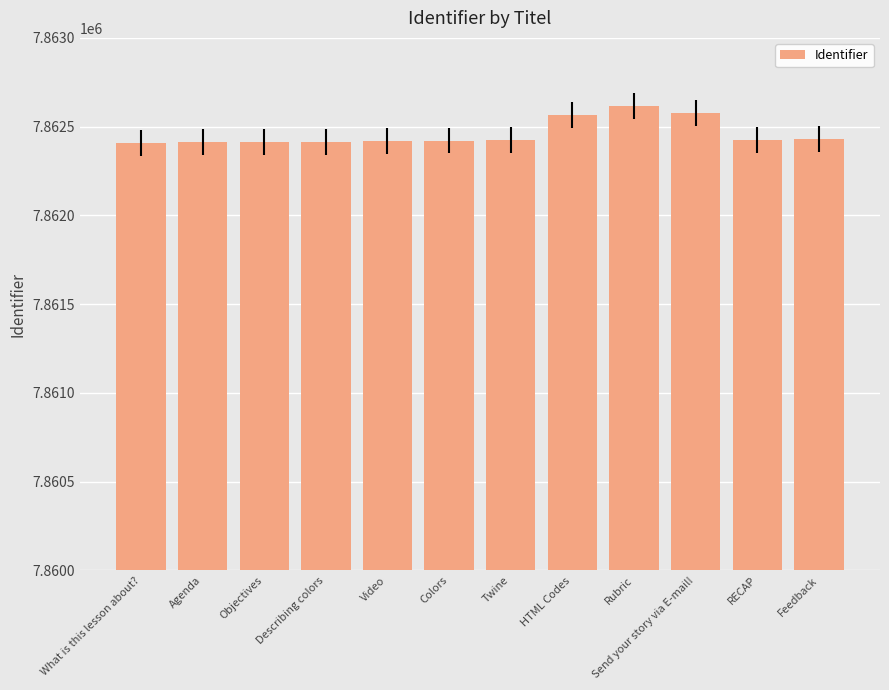

What is the label of the 3rd bar from the left?

Objectives